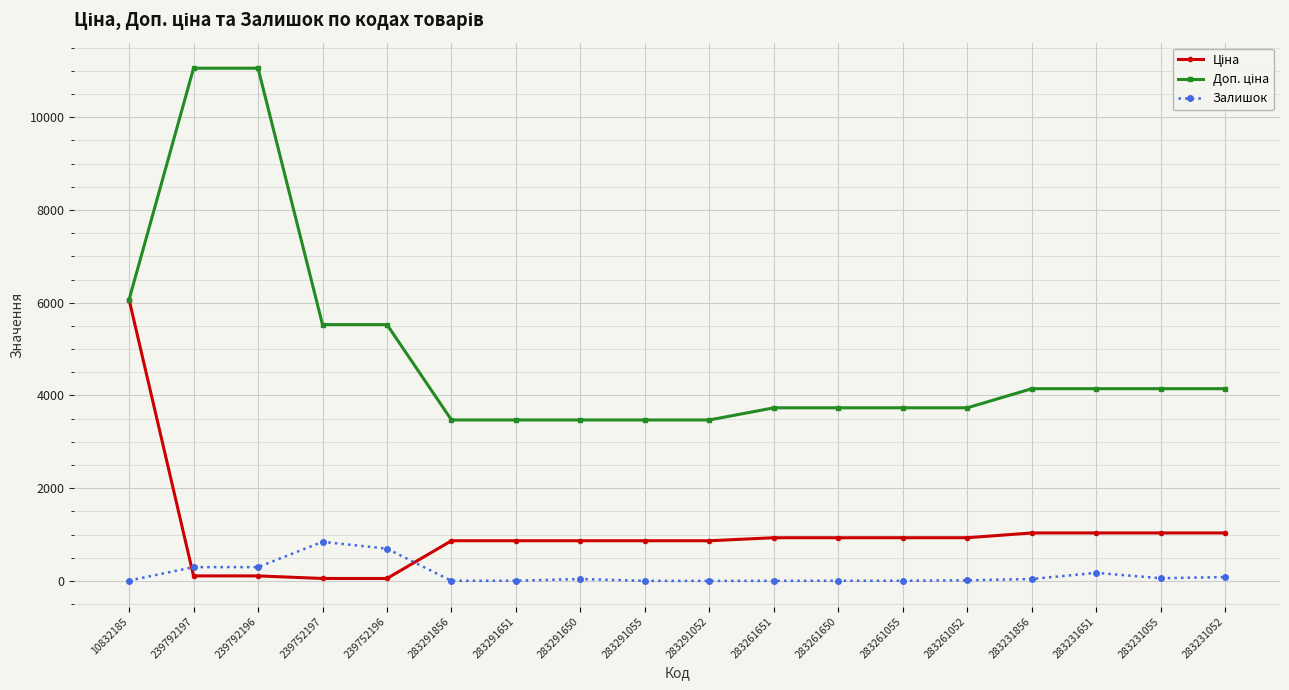

What is the difference between the maximum and minimum values in the Залишок series?

842.0